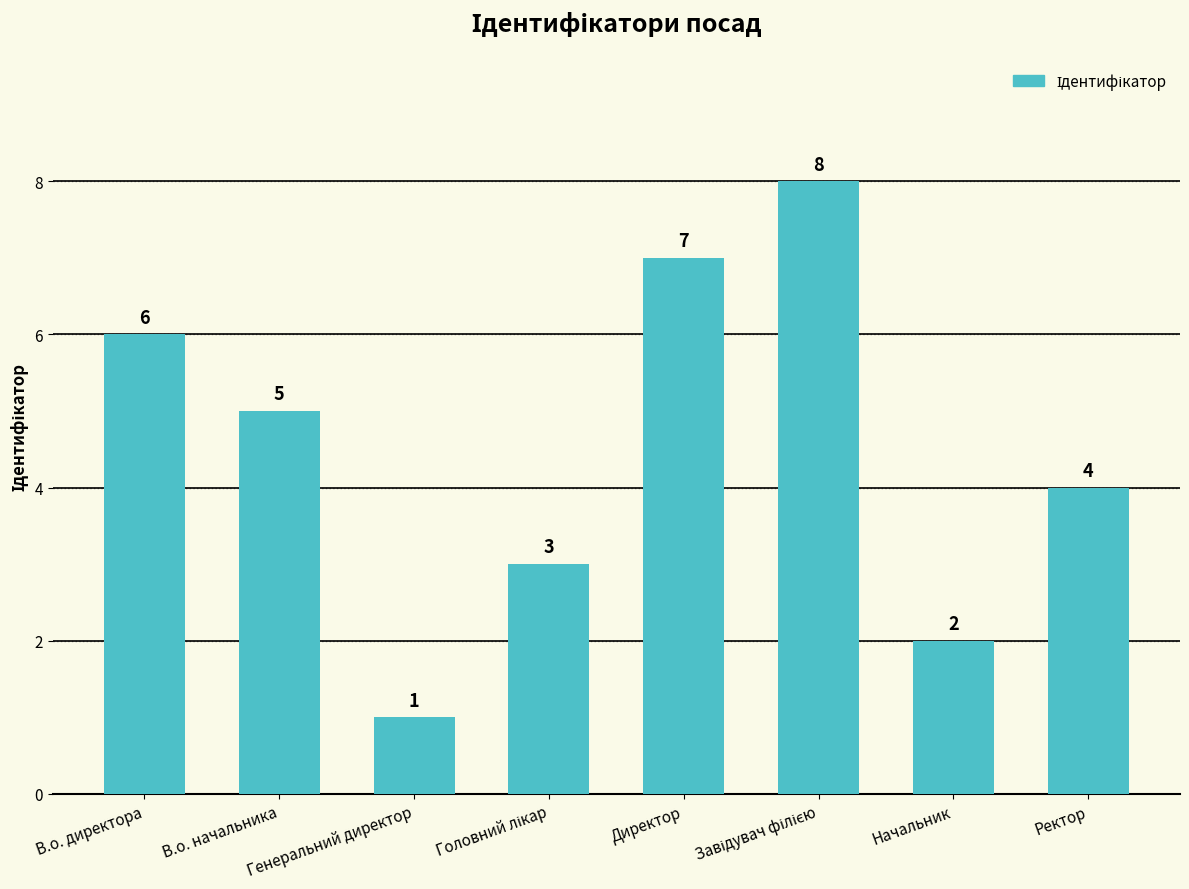

What is the value of the 7th bar from the left?

2